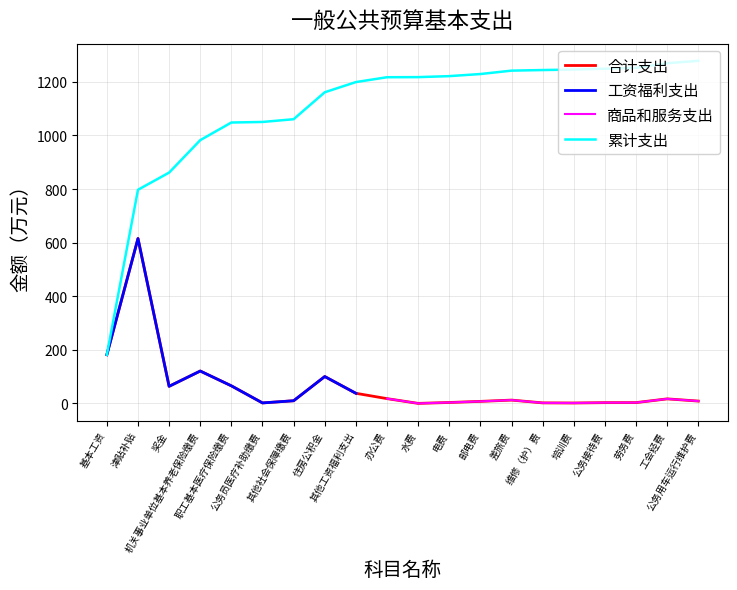

What is the maximum value for 累计支出?

1278.5